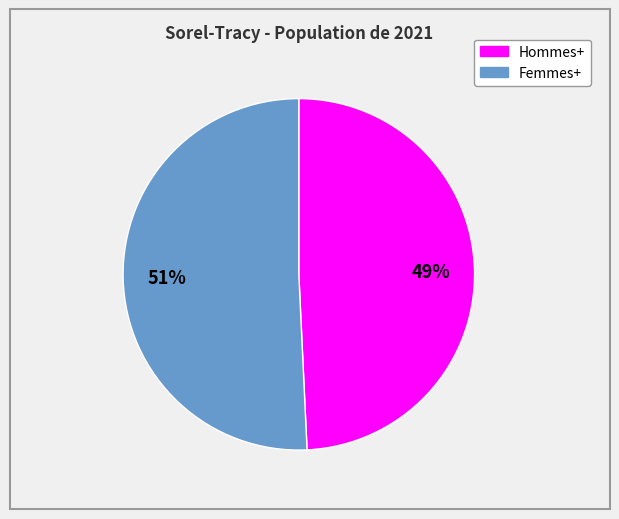

What is the majority slice?

Femmes+